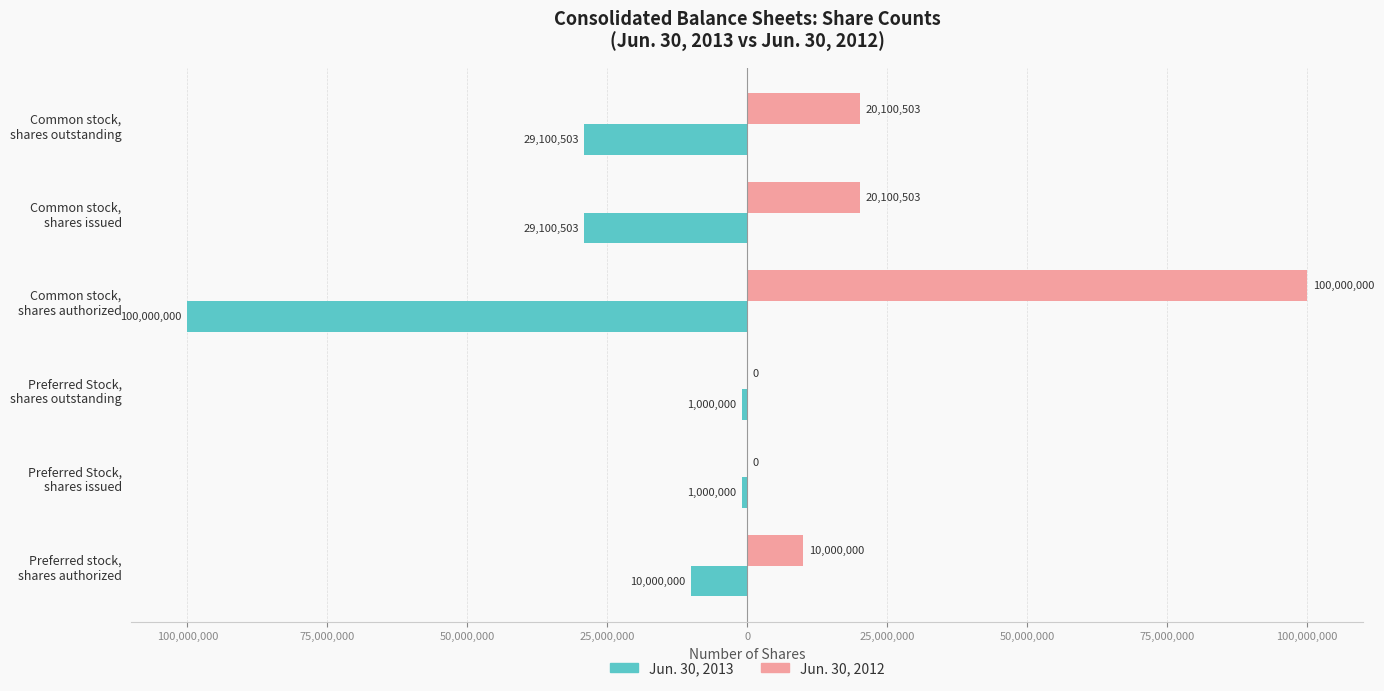

What is the average value of the Jun. 30, 2013 series?

-28366834